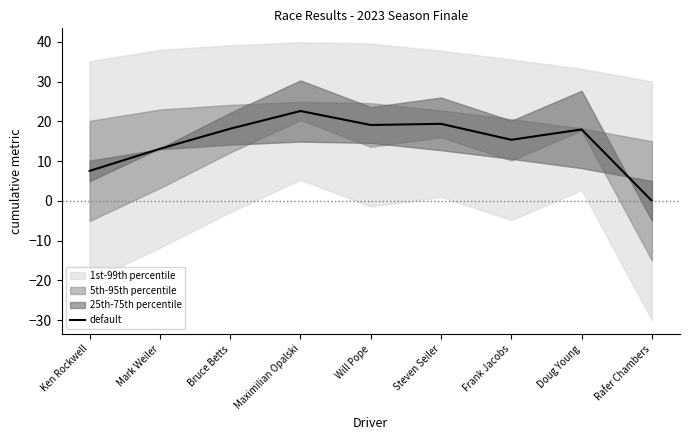

At which category does the data reach its first local valley?

Will Pope